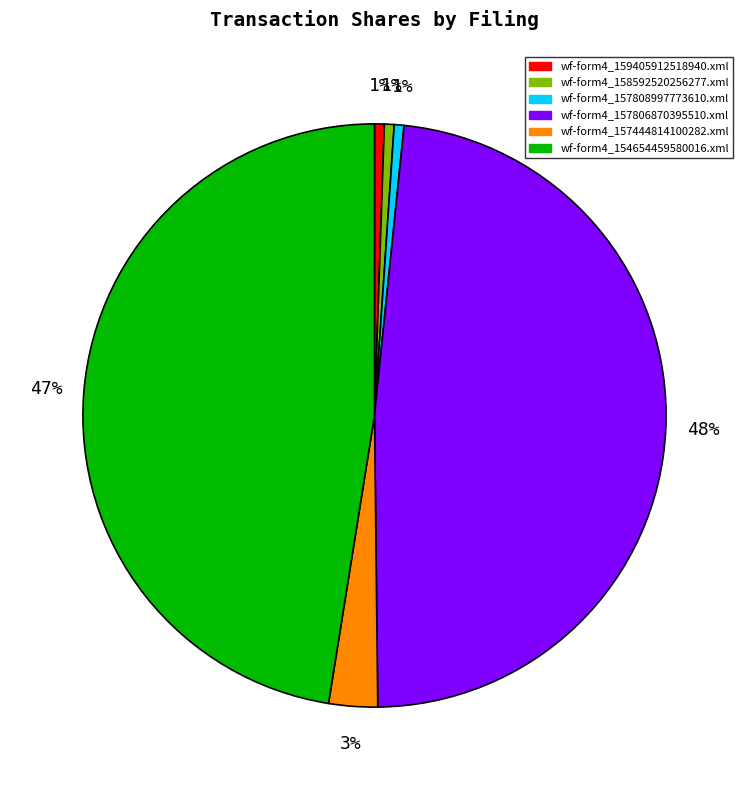

To the nearest percent, what is the difference between the wf-form4_157444814100282.xml and wf-form4_157808997773610.xml slice percentages?

2%